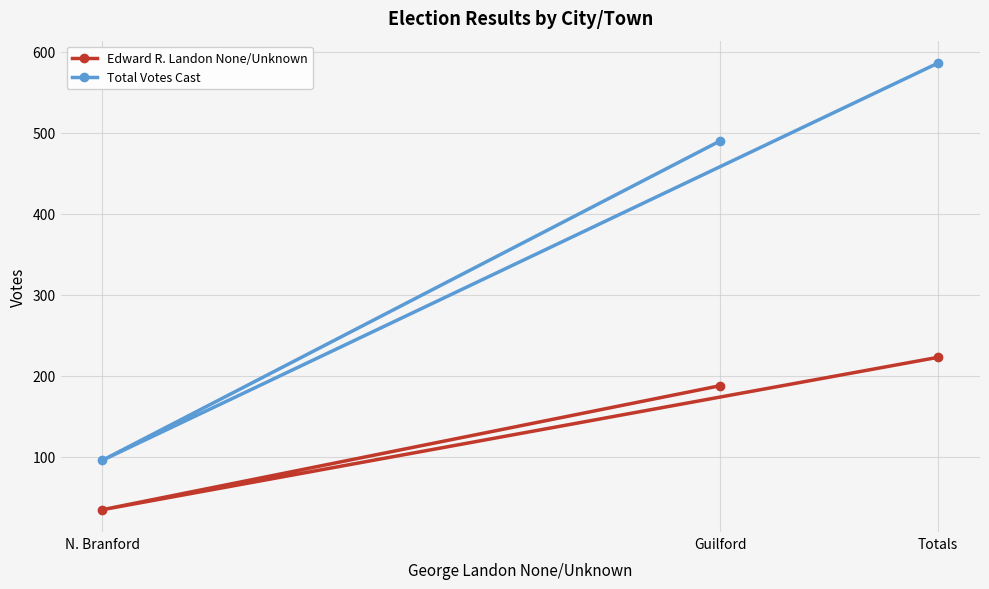

Reading left to right, transcribe all the data shown in this chart.

Edward R. Landon None/Unknown: N. Branford=35	Guilford=188	Totals=223
Total Votes Cast: N. Branford=96	Guilford=490	Totals=586